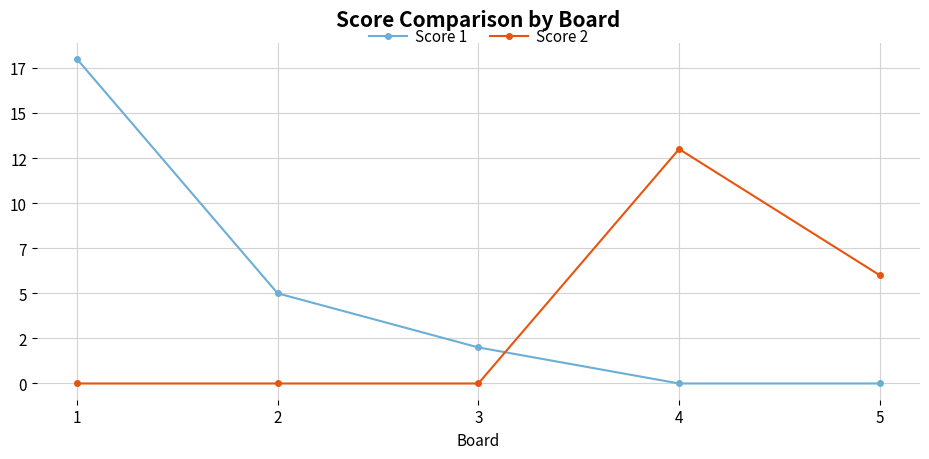

What is the difference between the maximum and minimum values in the Score 2 series?

13